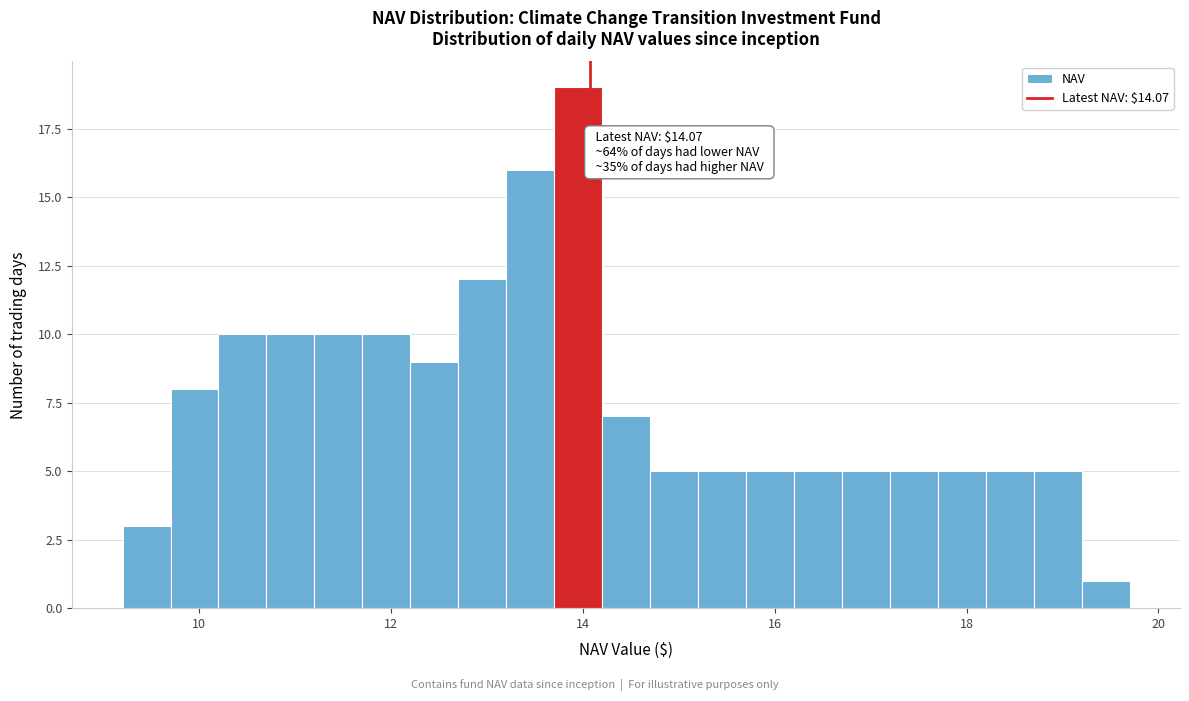

Around what value on the x-axis is the tallest bar? Give the approximate position of its centre, as read against the axis.

14.0